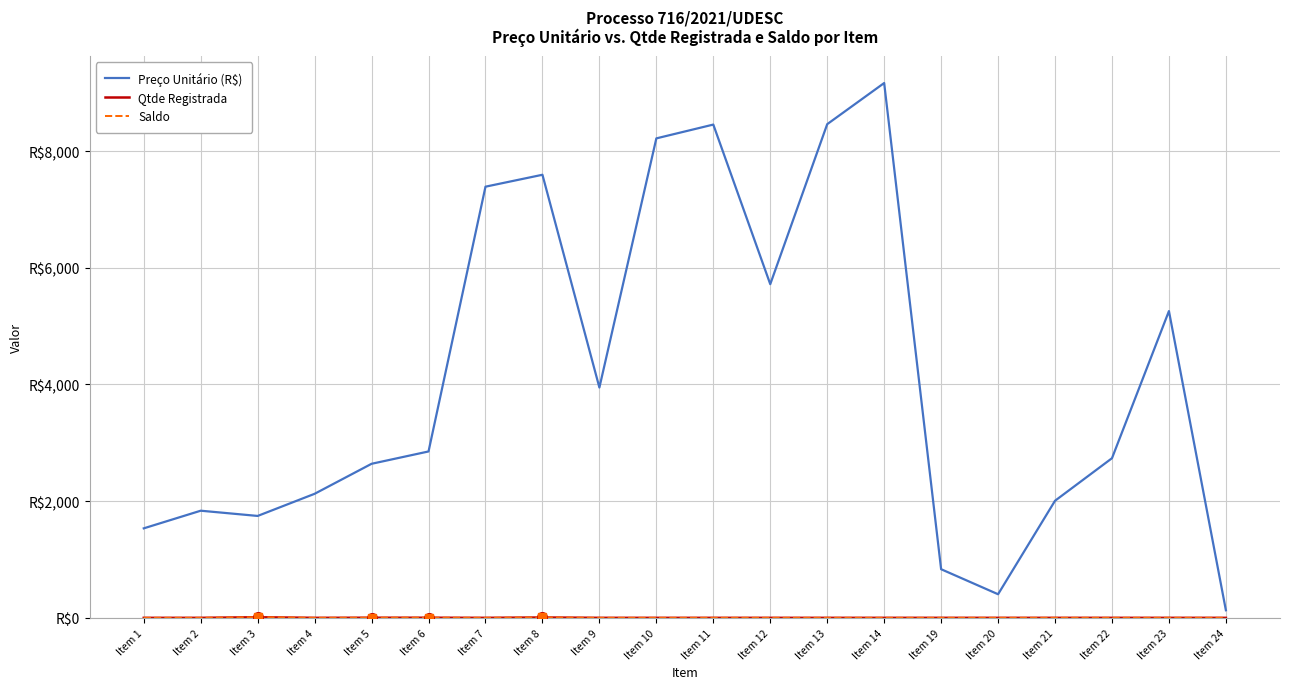

What is the value of the Preço Unitário (R$) point at the 2nd from the left?

1836.3